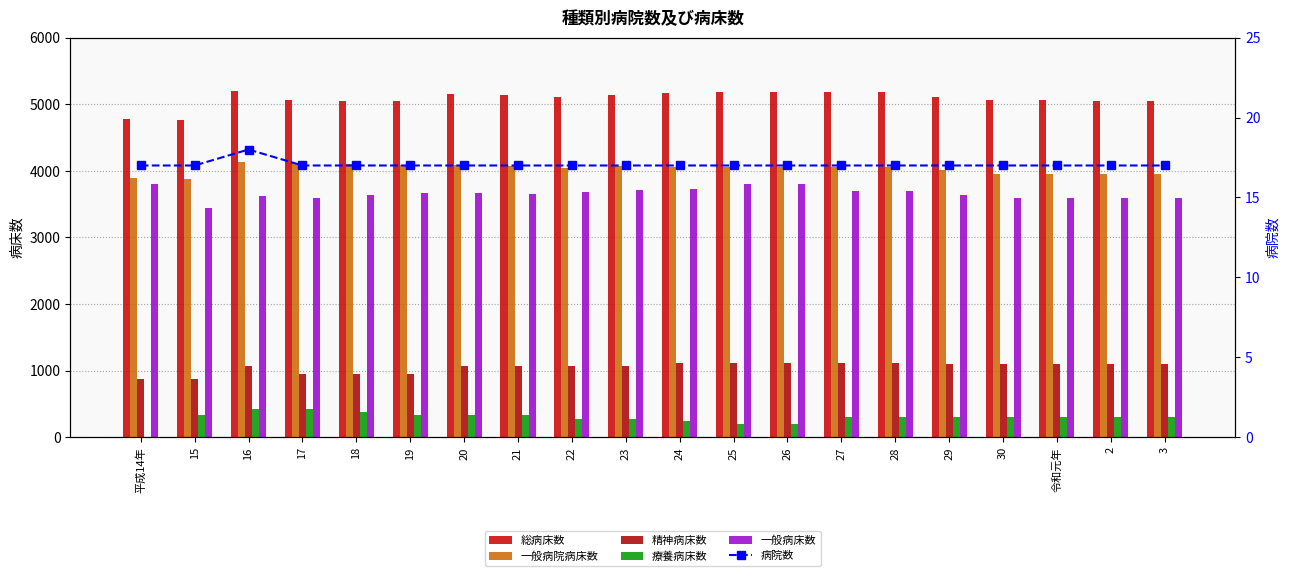

What is the lowest value of the 一般病床数 series?

3447